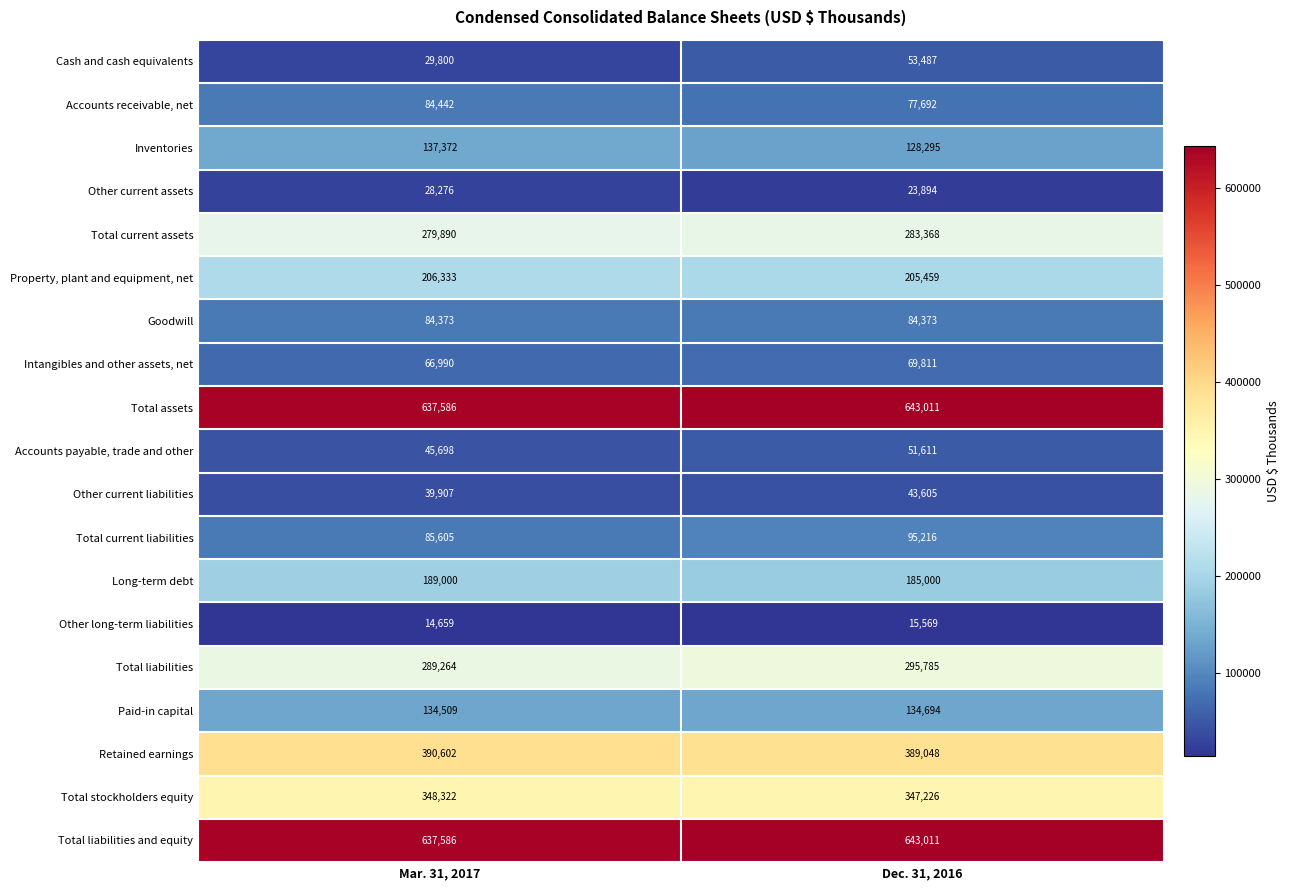

Which series has the largest range (max minus min)?

Cash and cash equivalents